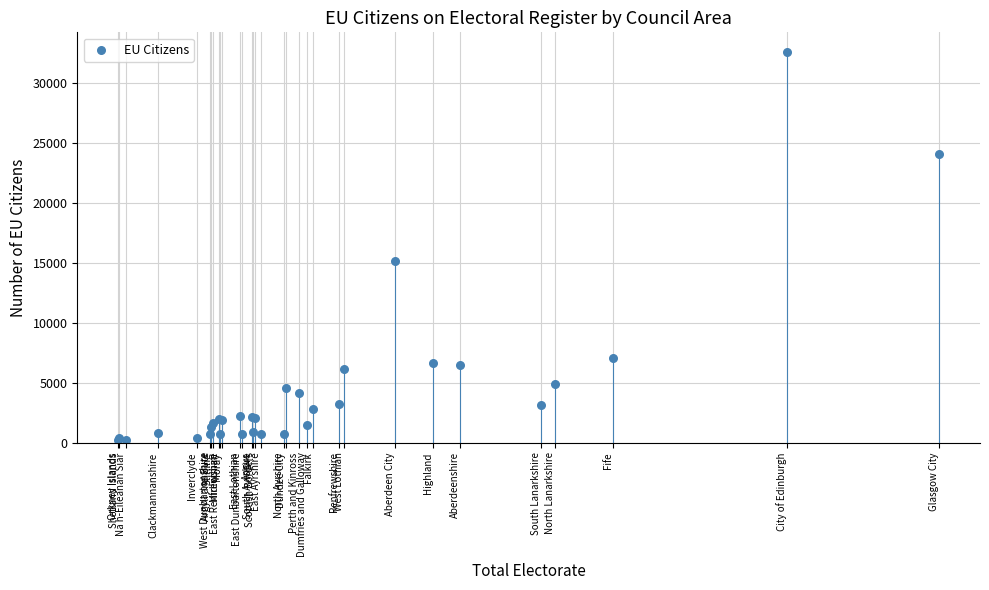

What Y value in the scatter plot is closest to 16399?

15178